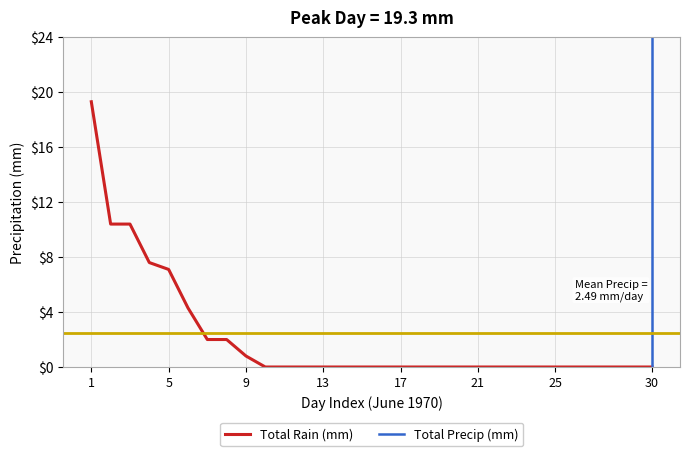

Rank the series at 1970-06-17 from highest to lowest value.

Total Rain (mm), Total Precip (mm)